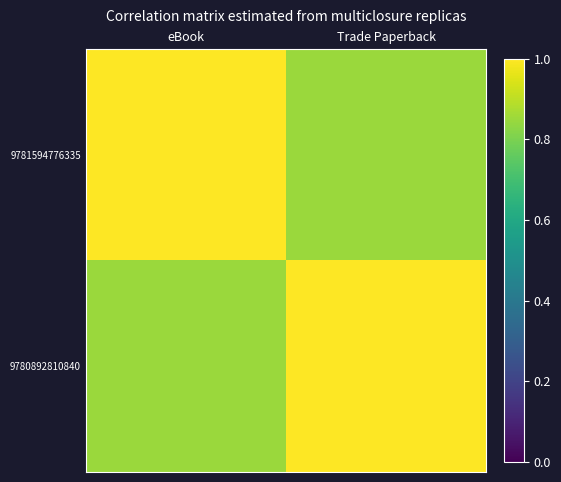

Reading left to right, what are all the values shown in this chart?

9781594776335: eBook=1.0	Trade Paperback=0.8
9780892810840: eBook=0.8	Trade Paperback=1.0